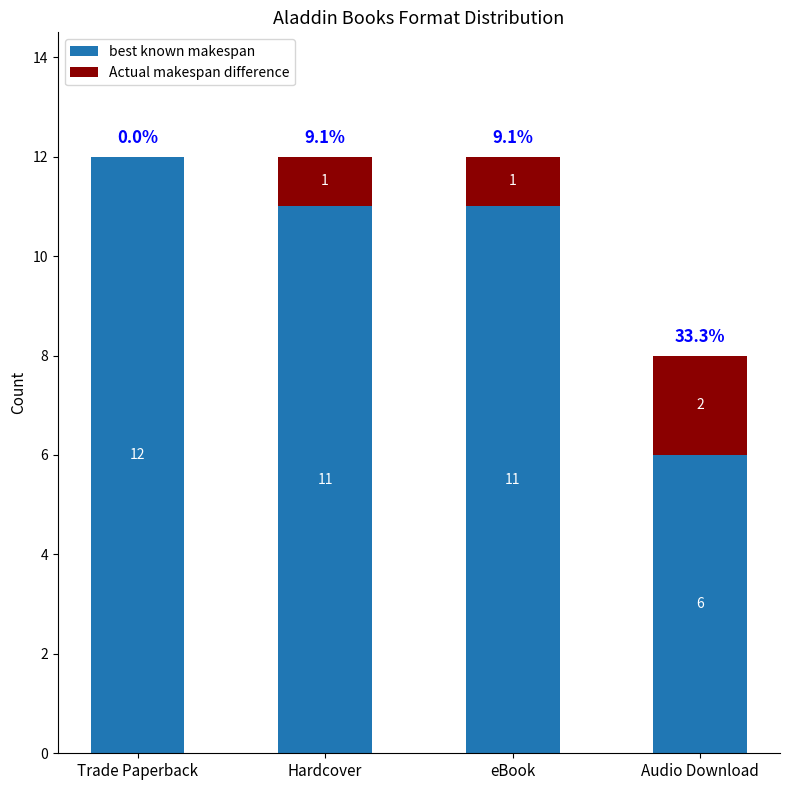

How many categories are shown in the chart?

4